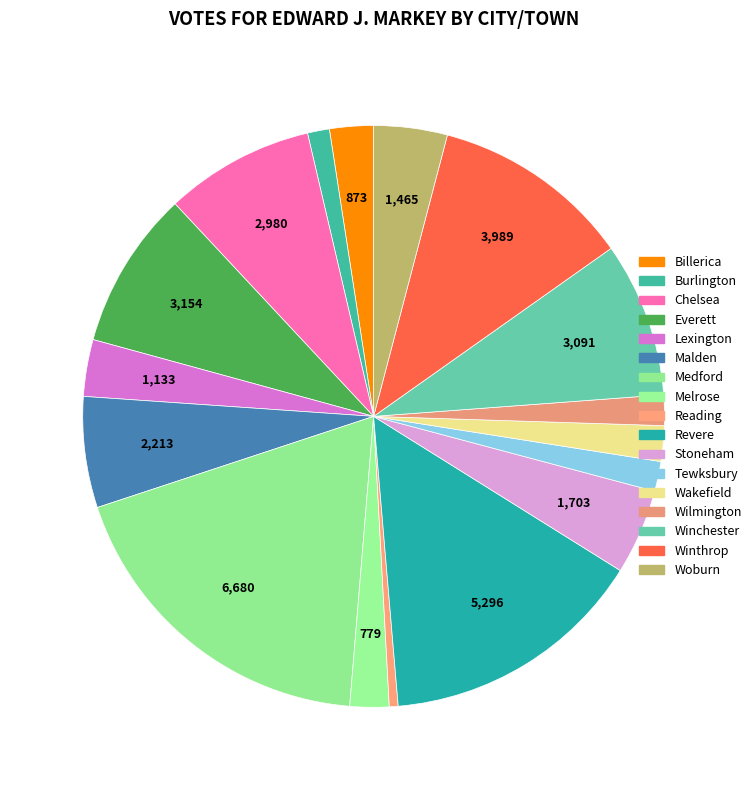

To the nearest percent, what is the combined percentage of Everett and Burlington?

10%